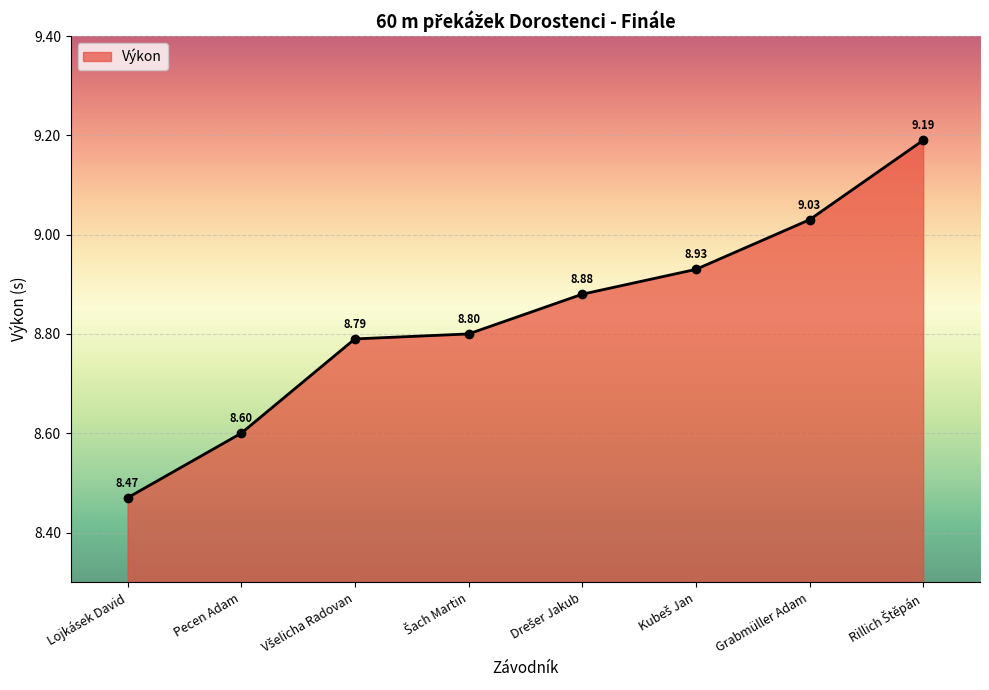

Approximately how many times larger is the value at Pecen Adam compared to Grabmüller Adam?

1.0